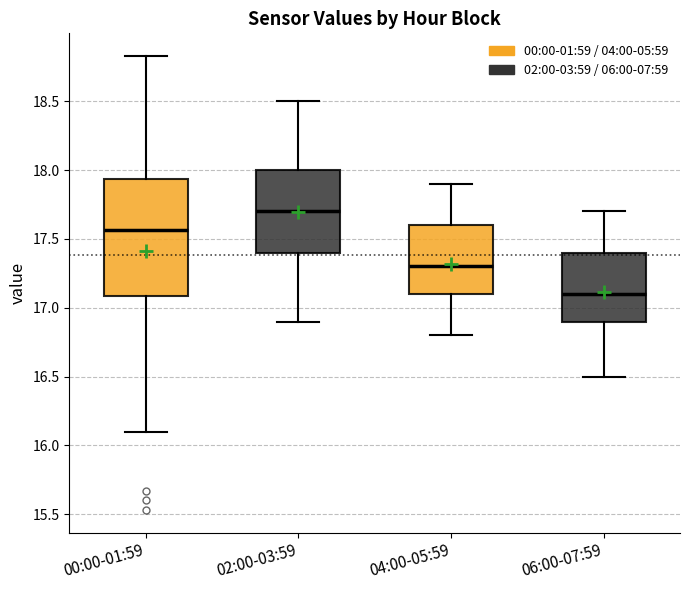

Reading left to right, transcribe this box plot: for each box, give where its median line is, the range the box spans, and where its two whiskers end, as read against the y-axis. The values are not printed on the chart, so give them approximately, as read against the axis.

00:00-01:59: median 17.55, box 17.10 to 17.95, whiskers 16.10 to 18.85
02:00-03:59: median 17.70, box 17.40 to 18.00, whiskers 16.90 to 18.50
04:00-05:59: median 17.30, box 17.10 to 17.60, whiskers 16.80 to 17.90
06:00-07:59: median 17.10, box 16.90 to 17.40, whiskers 16.50 to 17.70